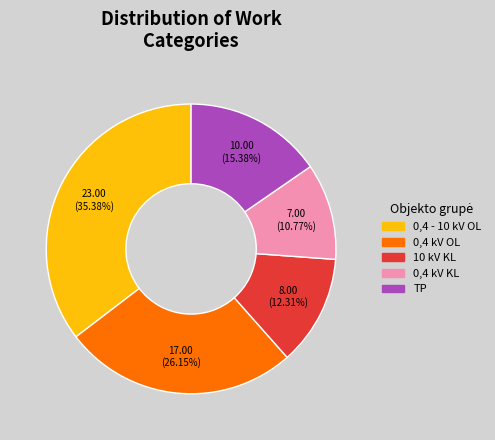

Rank the categories by value from highest to lowest.

0,4 - 10 kV OL, 0,4 kV OL, TP, 10 kV KL, 0,4 kV KL